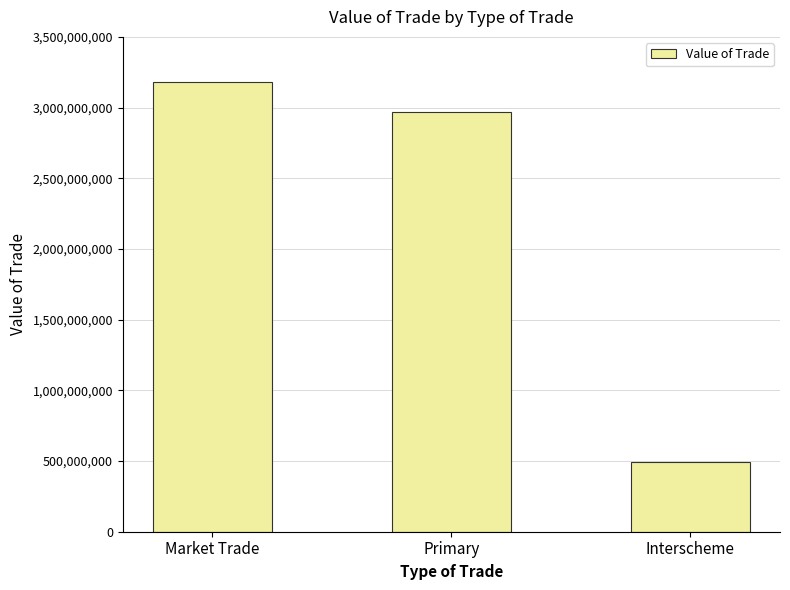

How many series are shown in this chart?

1